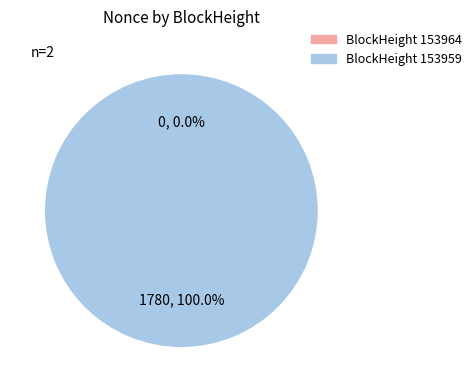

To the nearest percent, what is the combined percentage of 153959 and 153964?

100%